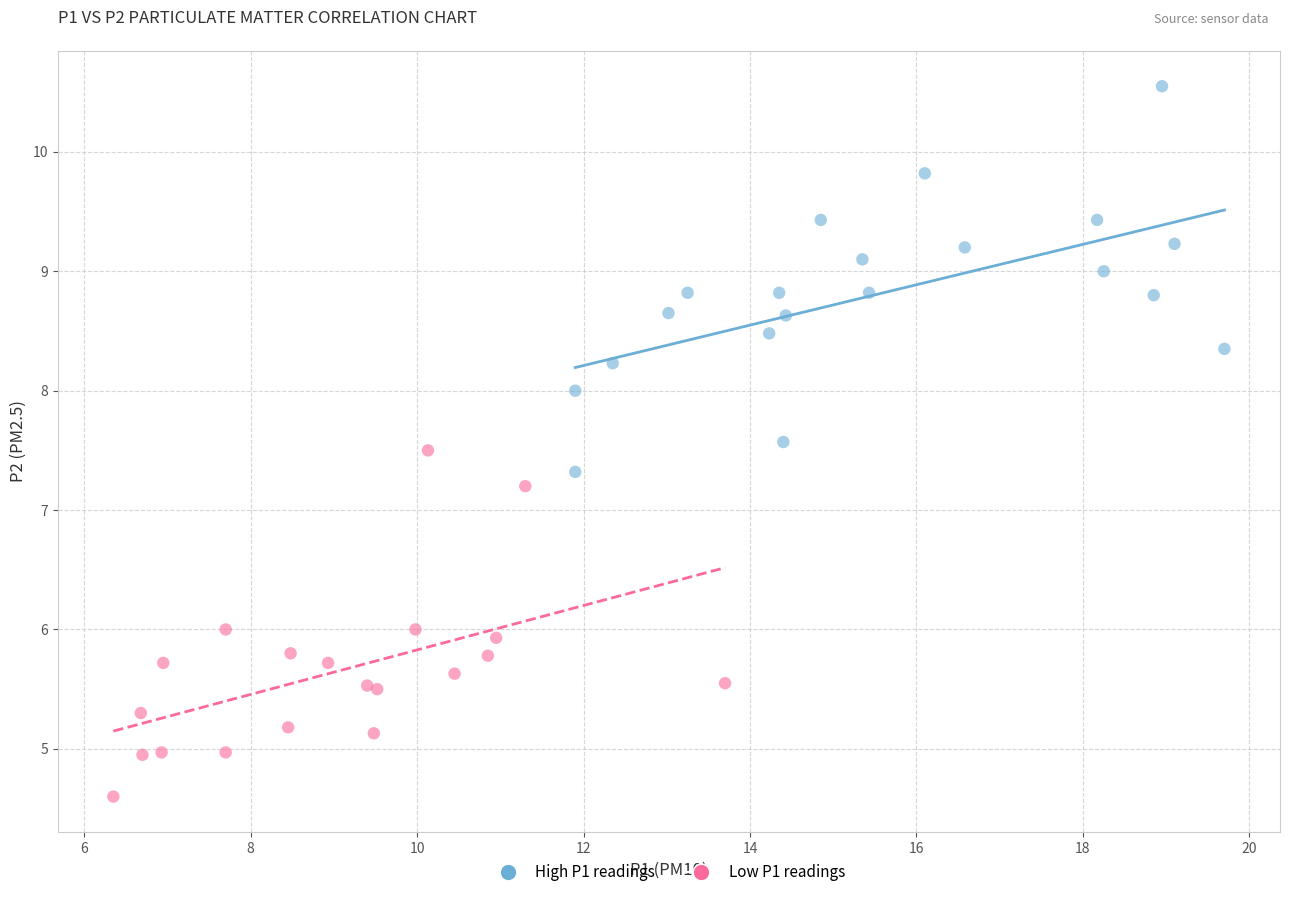

Which series contains the lowest Y value?

Low P1 readings